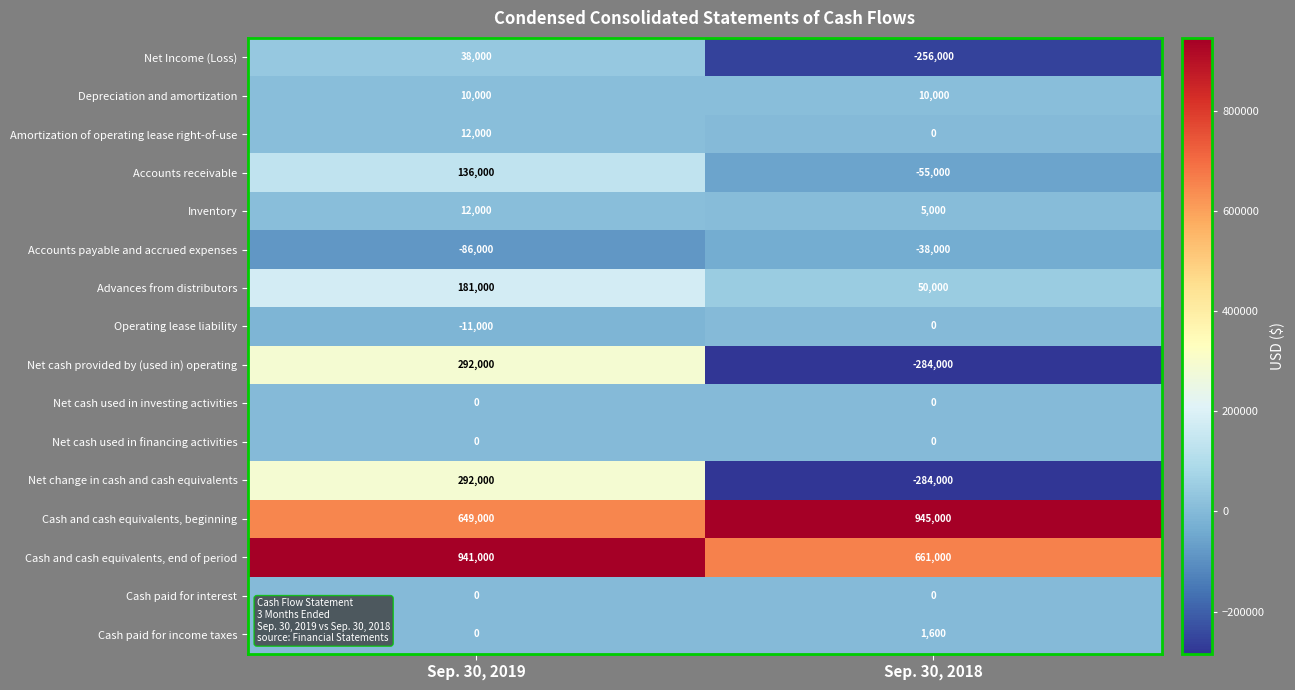

At how many categories does at least one series exceed 913802?

2